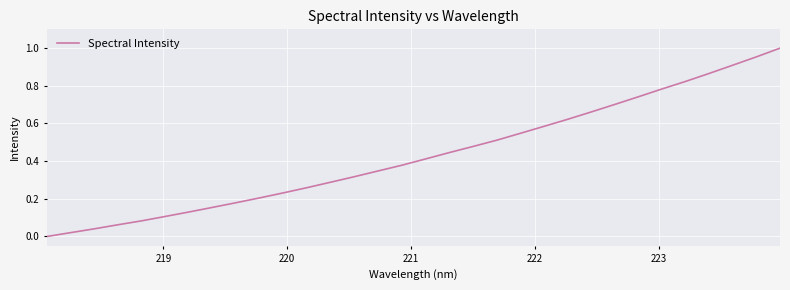

What is the average value?

0.4